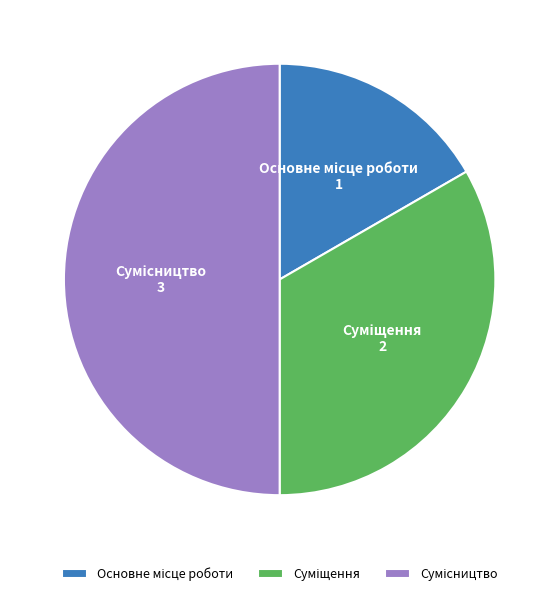

The Основне місце роботи slice represents 17% of the pie. True or false?

True